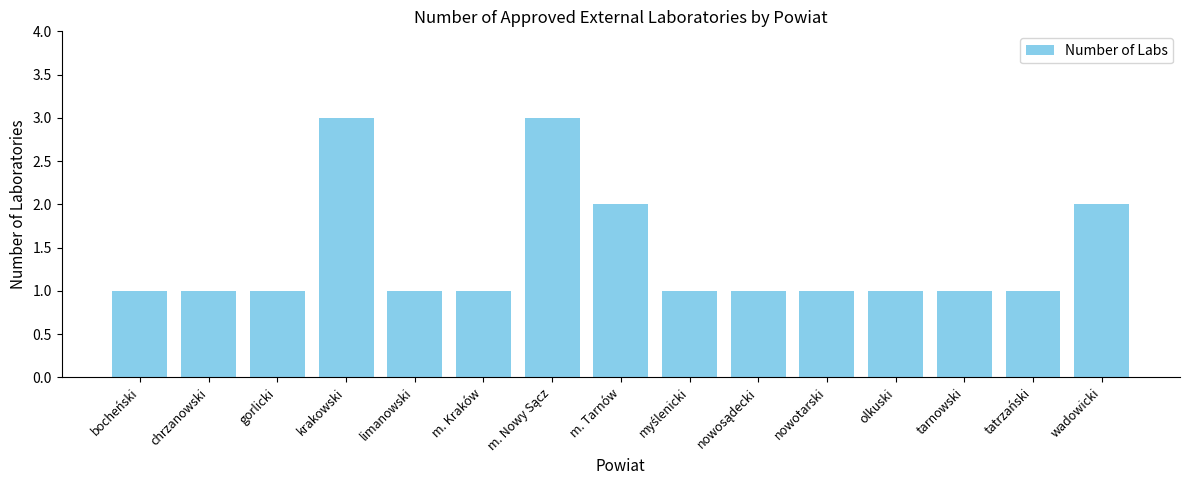

Count the number of data series in this chart.

1